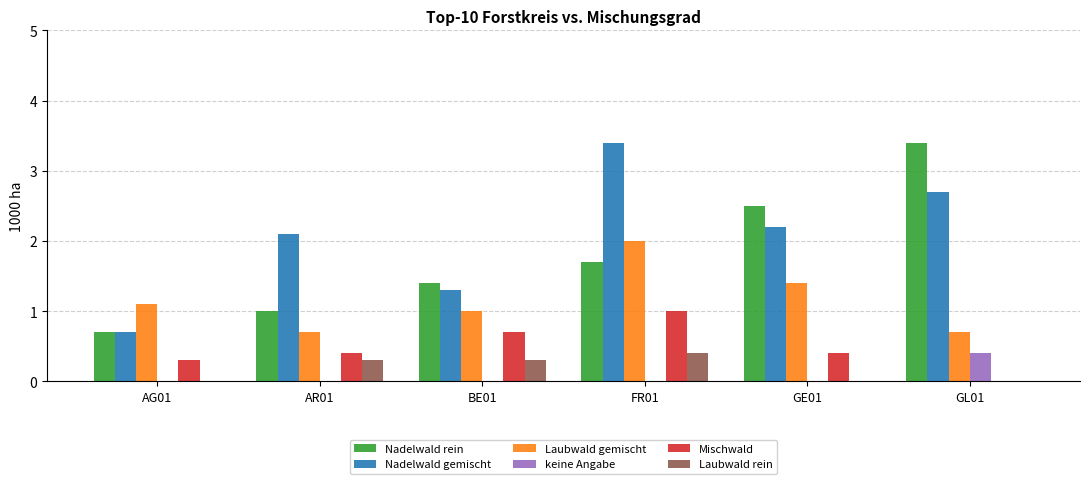

What is the total value across all series at AG01?

2.8